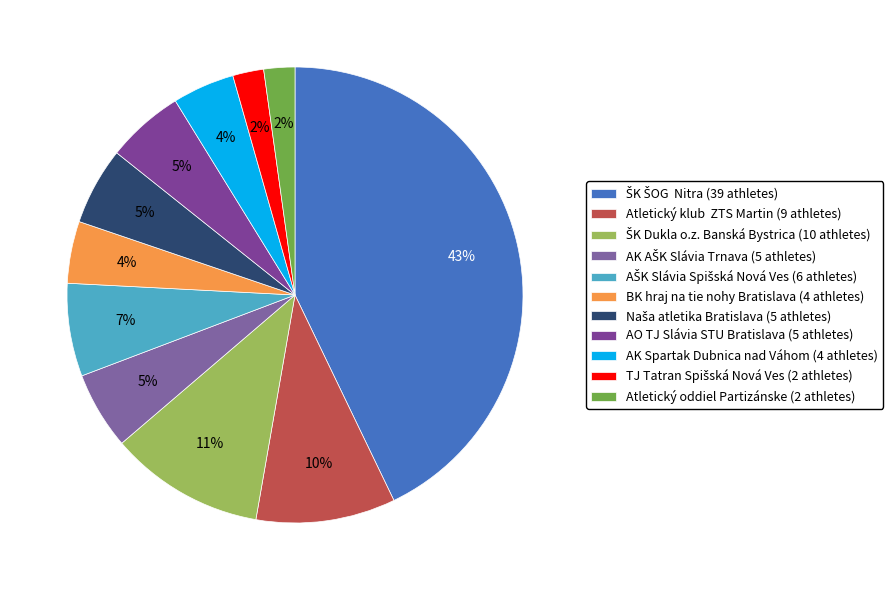

How many slices are in this pie chart?

11